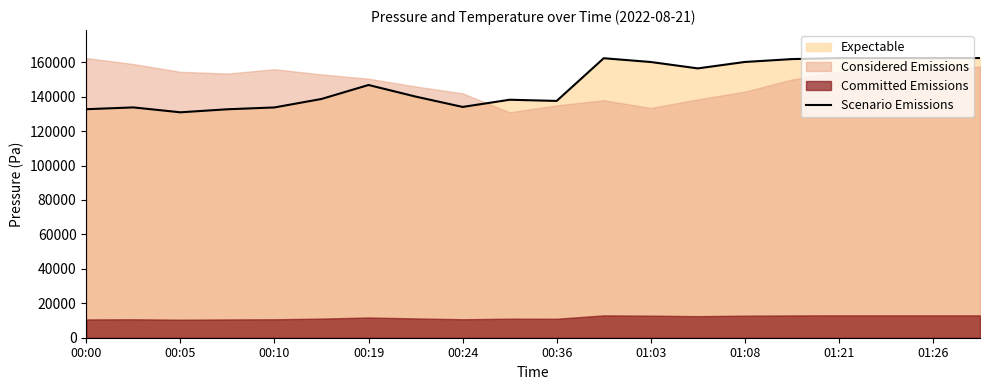

What is the value of the 8th point from the left?

140028.5